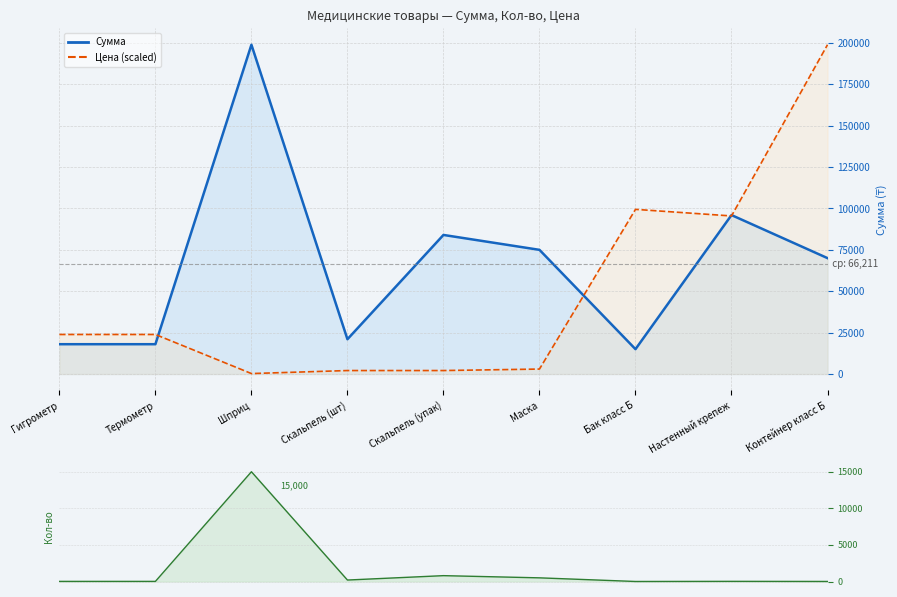

Rank the series at Маска from lowest to highest value.

Кол-во, Цена, Сумма